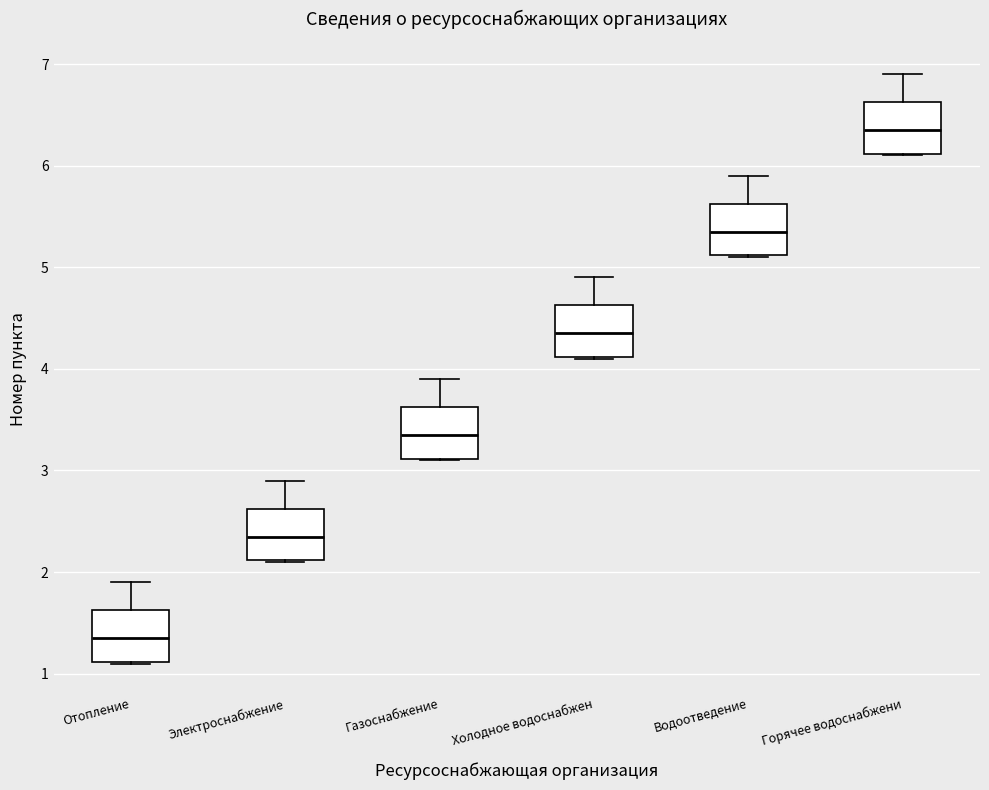

Reading left to right, read every box against the y-axis: the position of its median line, the range the box covers, and the ends of its whiskers. The values are not printed on the chart, so give them approximately, as read against the axis.

Отопление: median 1.4, box 1.1 to 1.6, whiskers 1.1 to 1.9
Электроснабжение: median 2.4, box 2.1 to 2.6, whiskers 2.1 to 2.9
Газоснабжение: median 3.4, box 3.1 to 3.6, whiskers 3.1 to 3.9
Холодное водоснабжен: median 4.4, box 4.1 to 4.6, whiskers 4.1 to 4.9
Водоотведение: median 5.4, box 5.1 to 5.6, whiskers 5.1 to 5.9
Горячее водоснабжени: median 6.4, box 6.1 to 6.6, whiskers 6.1 to 6.9